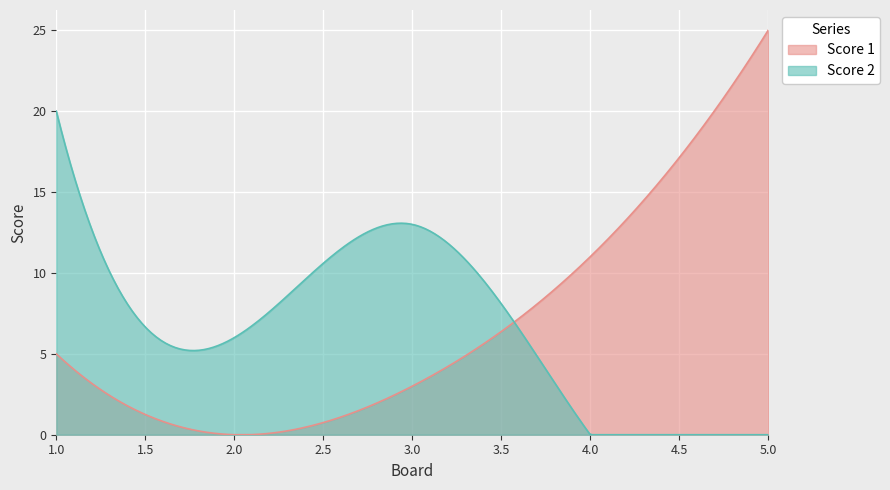

What is the sum of all Score 2 values?

1995.6